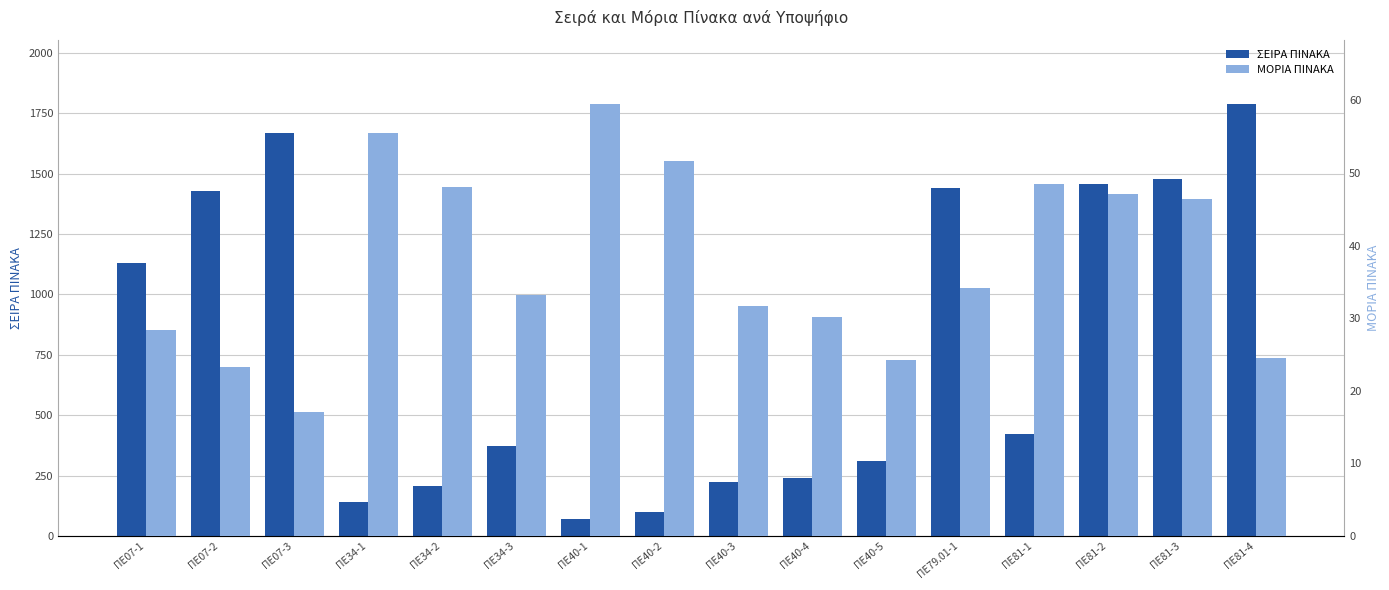

Rank the series at ΠΕ81-2 from highest to lowest value.

ΣΕΙΡΑ ΠΙΝΑΚΑ, ΜΟΡΙΑ ΠΙΝΑΚΑ